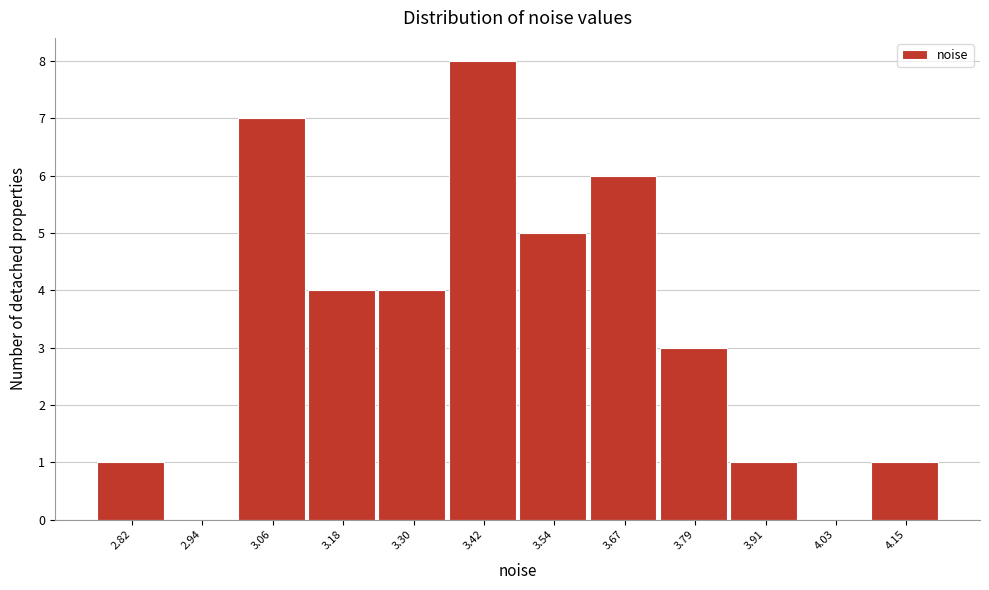

Reading left to right, extract all data points from this chart.

2.82=1	2.94=0	3.06=7	3.18=4	3.30=4	3.42=8	3.54=5	3.67=6	3.79=3	3.91=1	4.03=0	4.15=1